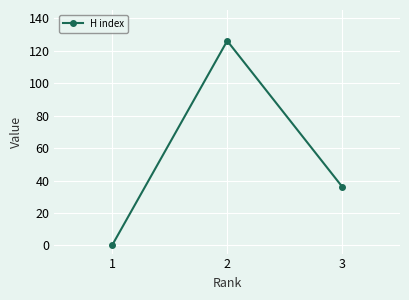

How many values are below 36?

1